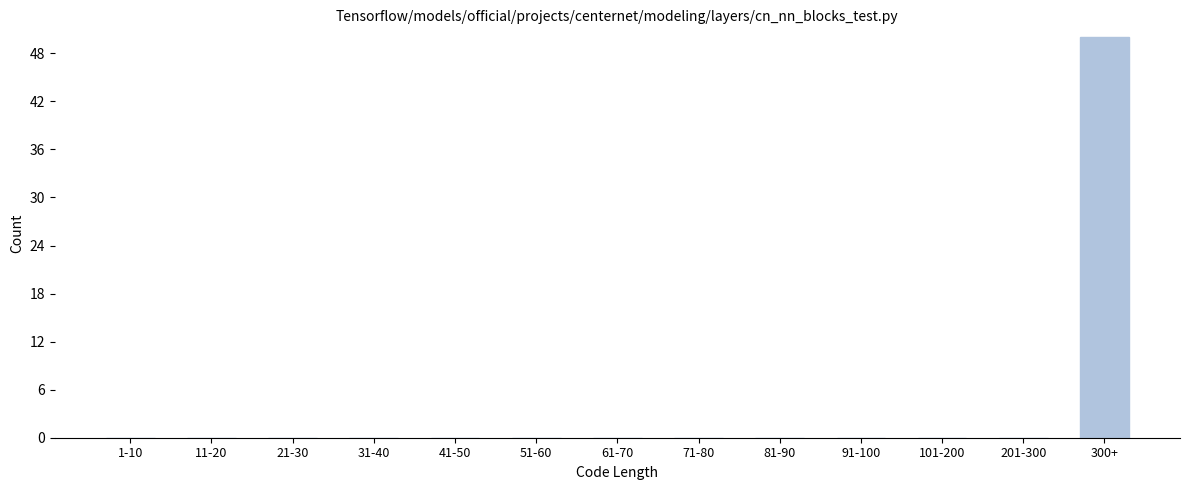

Reading left to right, what are all the values shown in this chart?

1-10=0	11-20=0	21-30=0	31-40=0	41-50=0	51-60=0	61-70=0	71-80=0	81-90=0	91-100=0	101-200=0	201-300=0	300+=50